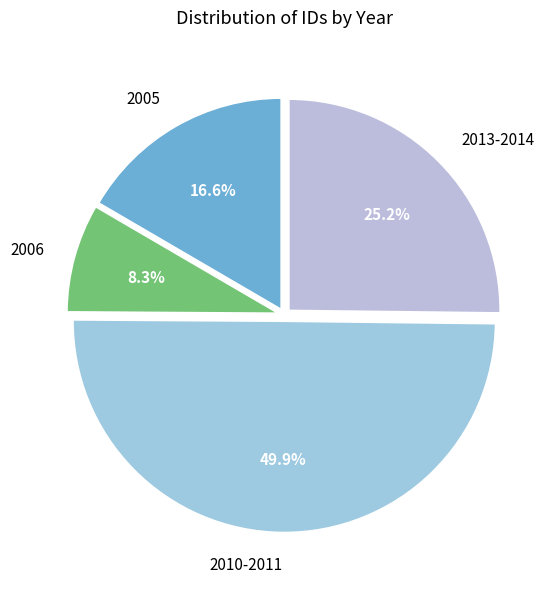

What is the largest slice in the pie chart?

2010-2011